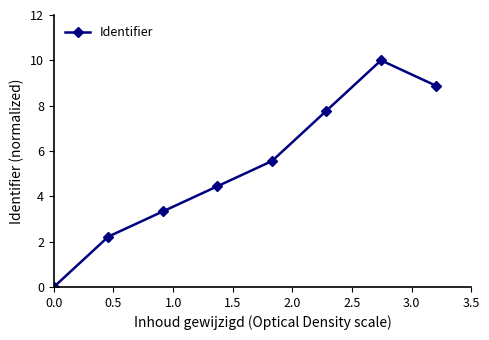

How many data points are above 5?

4